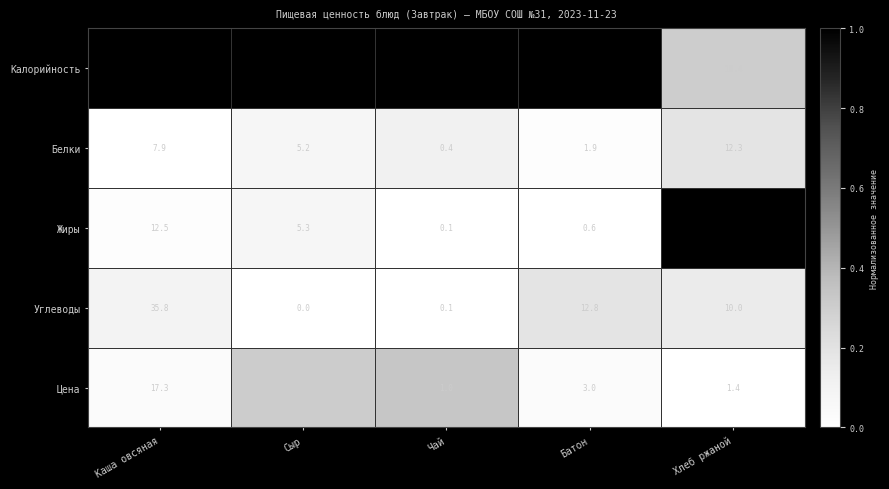

At which category is the sum across all series the highest?

Каша овсяная